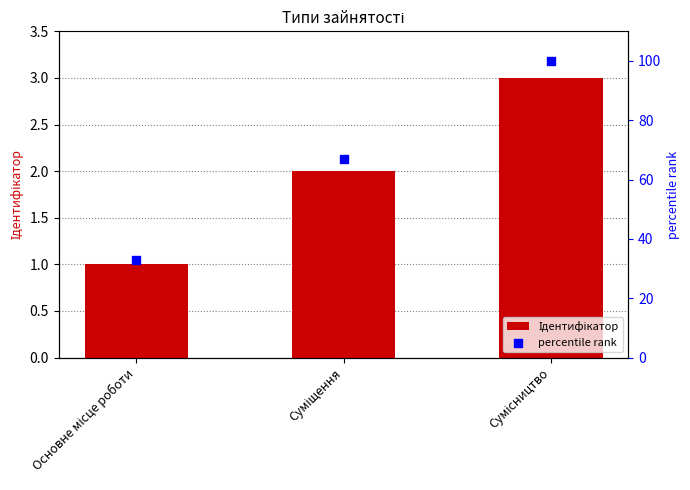

At how many categories does at least one series exceed 61?

2